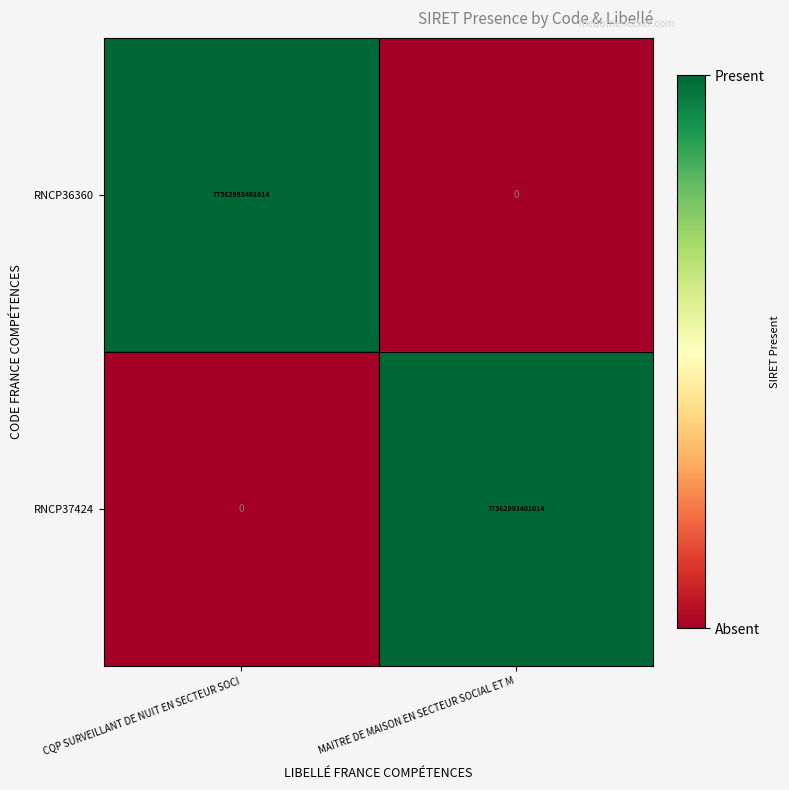

What is the difference between the maximum and minimum values in the RNCP36360 series?

77562993401014